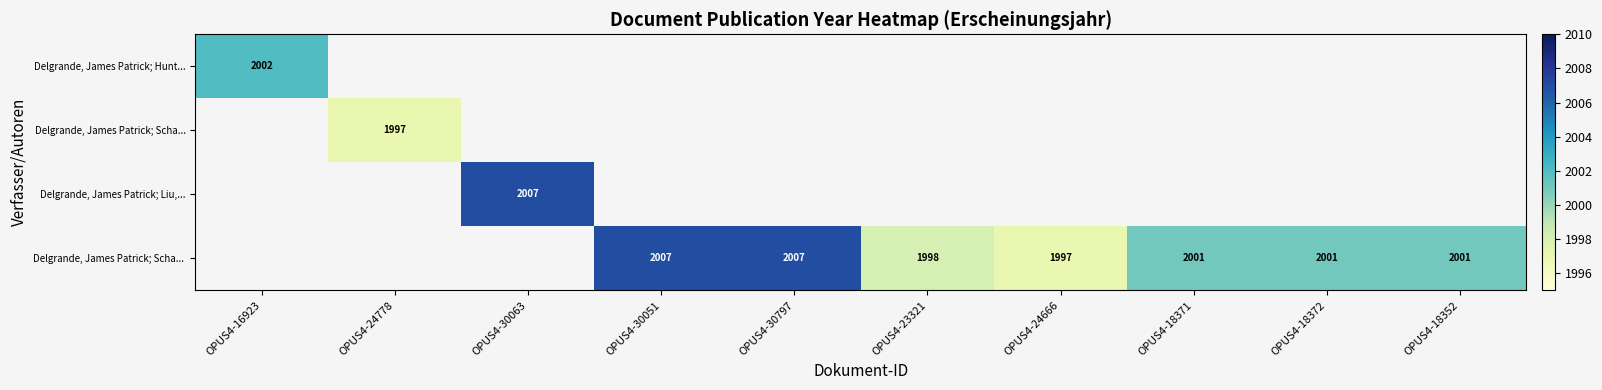

The value of Delgrande, James Patrick; Liu,... at OPUS4-30063 is 1336. True or false?

False